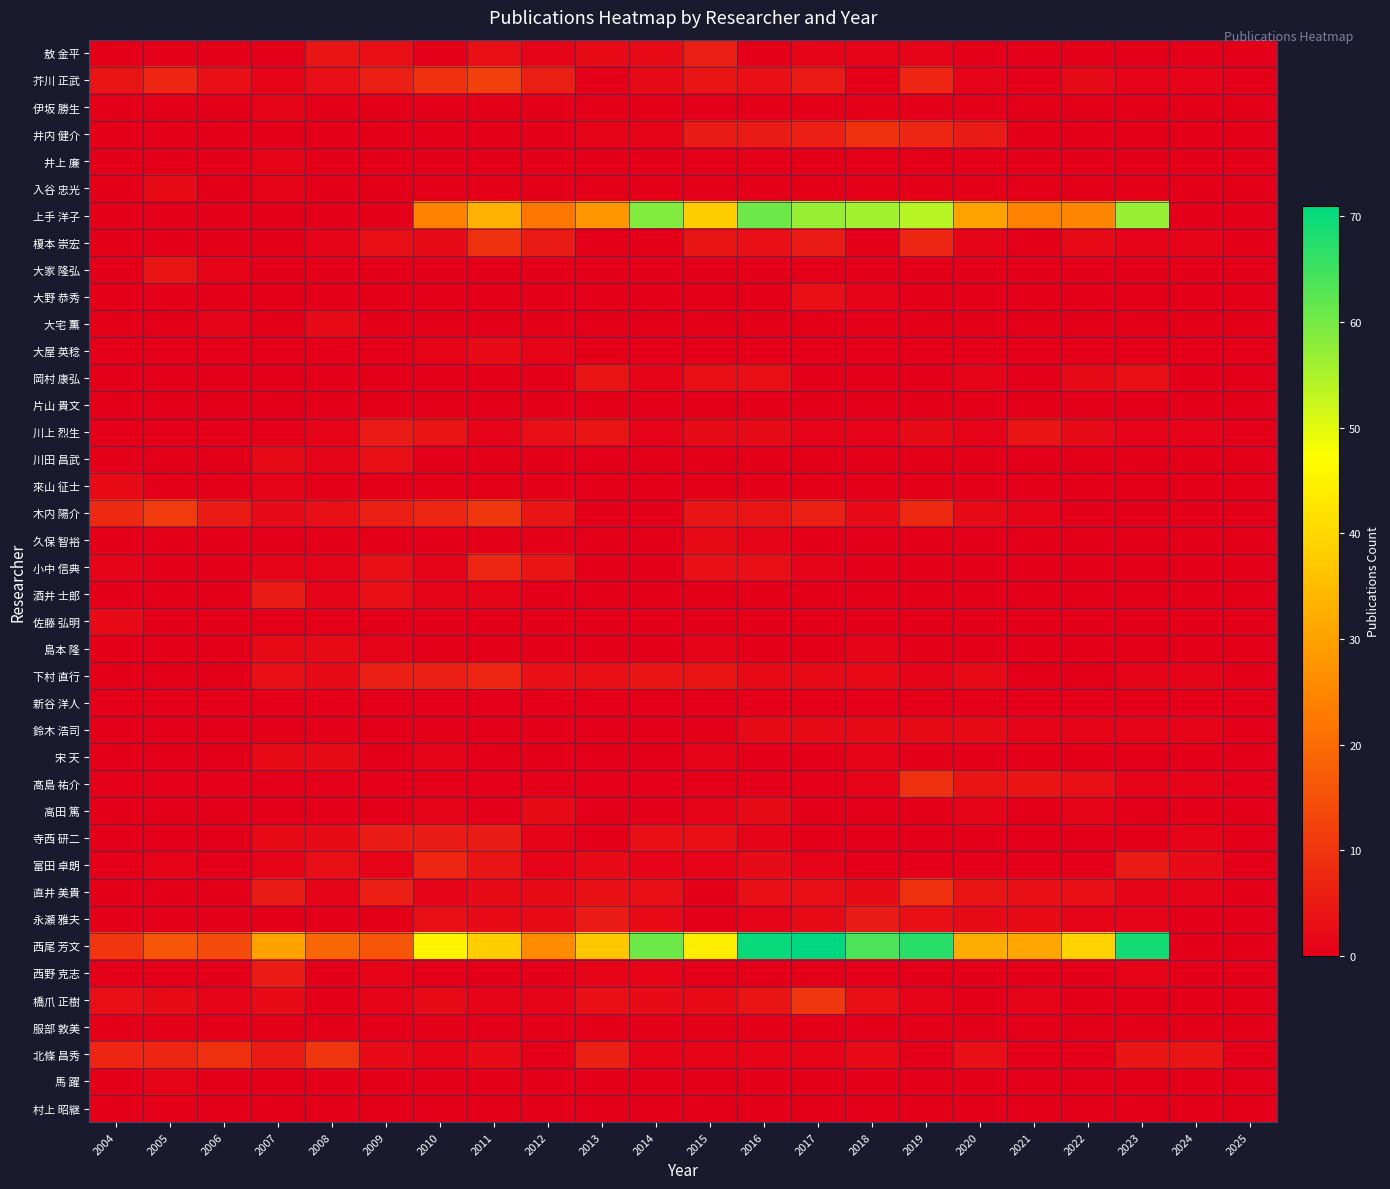

How many data points does each series have?

22